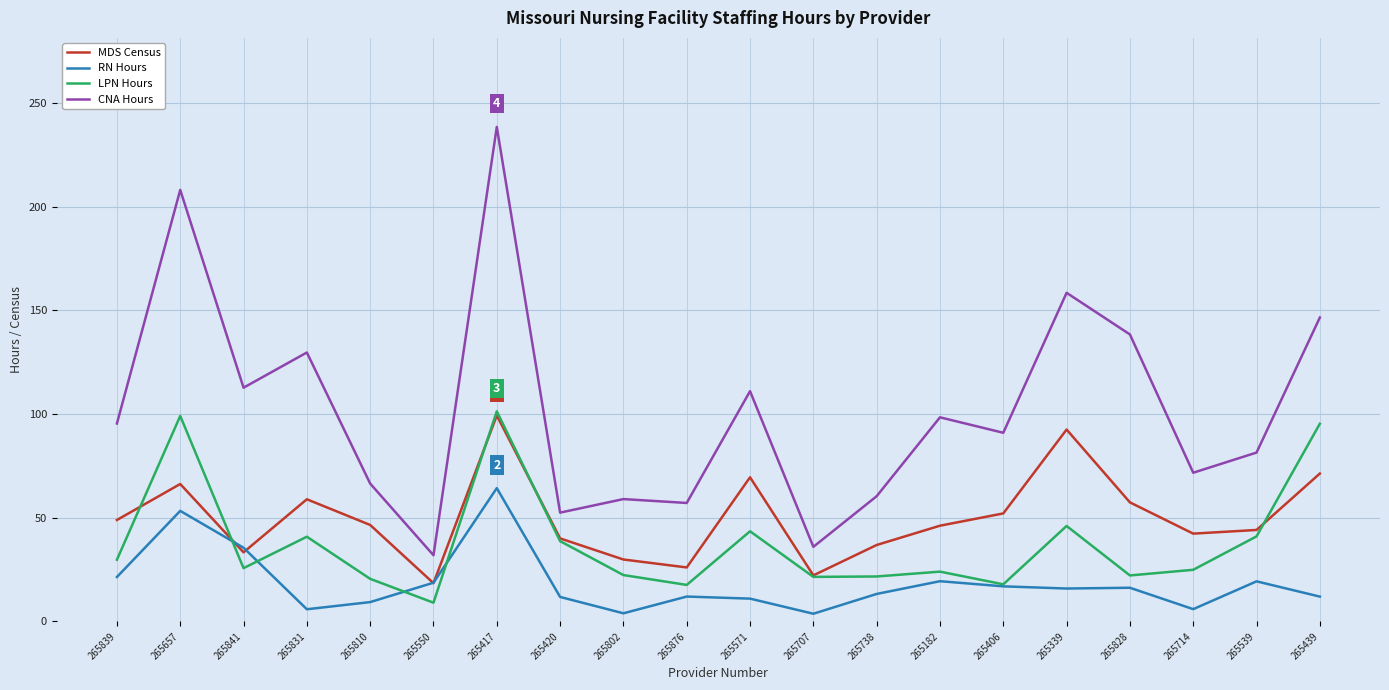

How many series are shown in this chart?

4